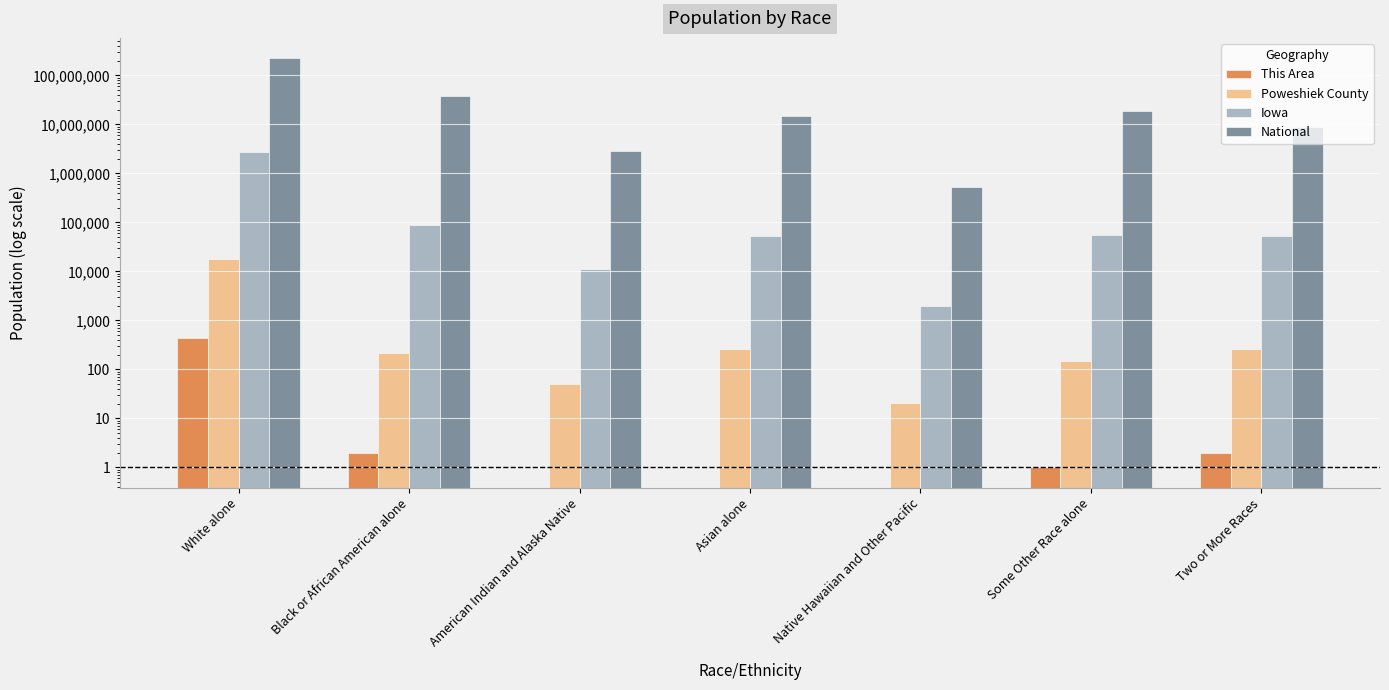

Which series has the largest total across all categories?

National